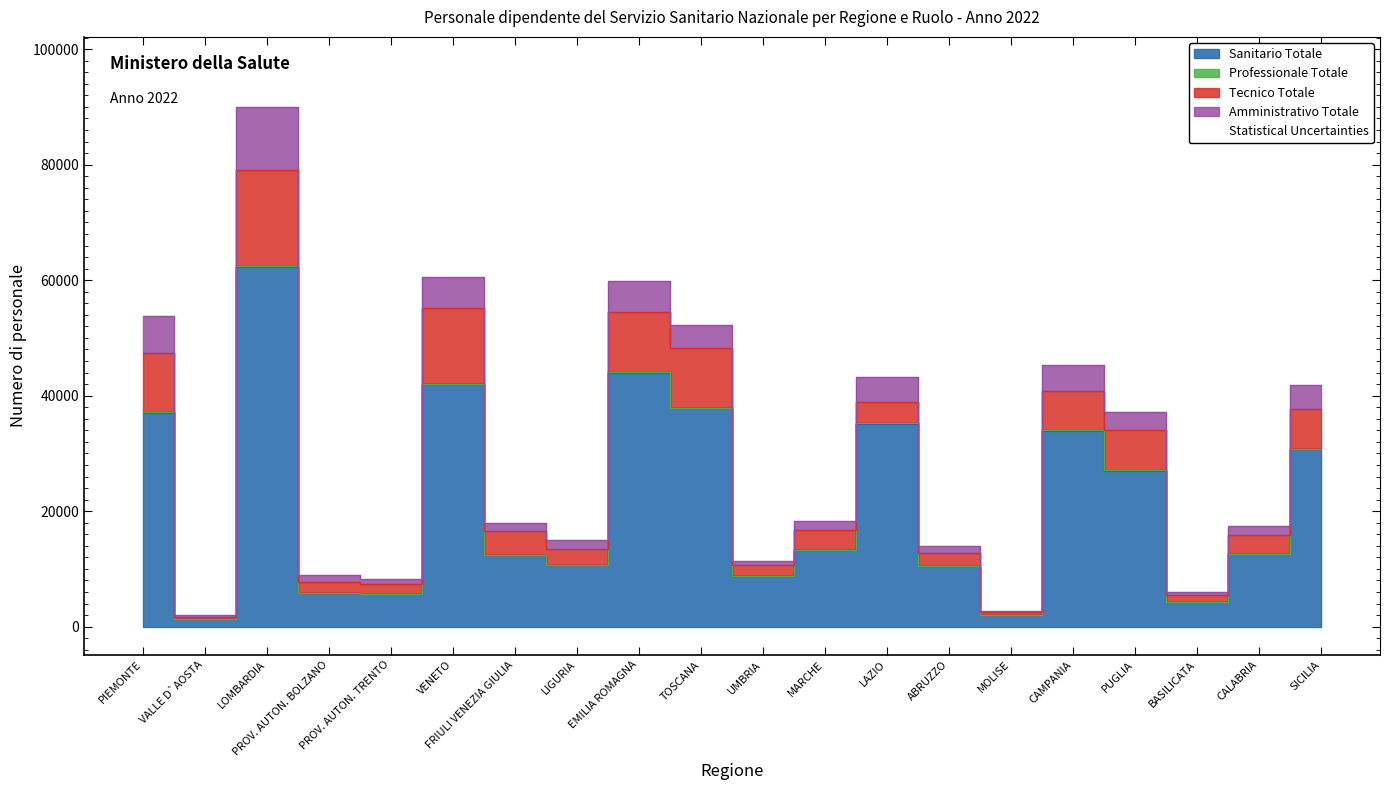

Reading right to left, what are all the values shown in this chart?

Sanitario Totale: SICILIA=30709	CALABRIA=12526	BASILICATA=4313	PUGLIA=26973	CAMPANIA=33880	MOLISE=2075	ABRUZZO=10469	LAZIO=35123	MARCHE=13219	UMBRIA=8790	TOSCANA=37784	EMILIA ROMAGNA=43997	LIGURIA=10697	FRIULI VENEZIA GIULIA=12398	VENETO=41995	PROV. AUTON. TRENTO=5615	PROV. AUTON. BOLZANO=5811	LOMBARDIA=62204	VALLE D`AOSTA=1289	PIEMONTE=36993
Professionale Totale: SICILIA=107	CALABRIA=57	BASILICATA=21	PUGLIA=69	CAMPANIA=177	MOLISE=1	ABRUZZO=23	LAZIO=113	MARCHE=34	UMBRIA=25	TOSCANA=116	EMILIA ROMAGNA=161	LIGURIA=26	FRIULI VENEZIA GIULIA=31	VENETO=72	PROV. AUTON. TRENTO=0	PROV. AUTON. BOLZANO=40	LOMBARDIA=207	VALLE D`AOSTA=5	PIEMONTE=121
Tecnico Totale: SICILIA=6862	CALABRIA=3240	BASILICATA=1077	PUGLIA=7081	CAMPANIA=6697	MOLISE=446	ABRUZZO=2319	LAZIO=3739	MARCHE=3435	UMBRIA=1808	TOSCANA=10277	EMILIA ROMAGNA=10413	LIGURIA=2680	FRIULI VENEZIA GIULIA=4203	VENETO=13145	PROV. AUTON. TRENTO=1824	PROV. AUTON. BOLZANO=1930	LOMBARDIA=16634	VALLE D`AOSTA=427	PIEMONTE=10195
Amministrativo Totale: SICILIA=4149	CALABRIA=1582	BASILICATA=520	PUGLIA=2997	CAMPANIA=4640	MOLISE=143	ABRUZZO=1091	LAZIO=4178	MARCHE=1639	UMBRIA=664	TOSCANA=4132	EMILIA ROMAGNA=5229	LIGURIA=1632	FRIULI VENEZIA GIULIA=1346	VENETO=5398	PROV. AUTON. TRENTO=883	PROV. AUTON. BOLZANO=1203	LOMBARDIA=11014	VALLE D`AOSTA=330	PIEMONTE=6511